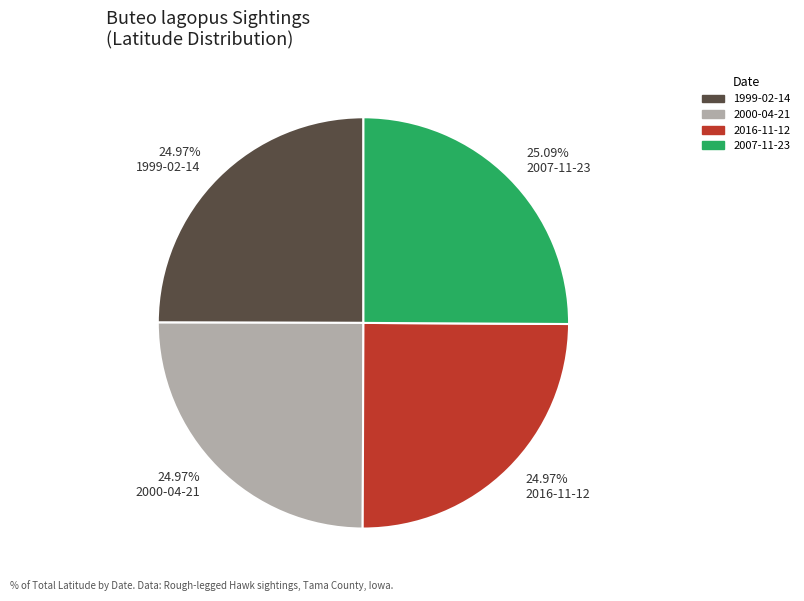

Is there a majority slice in this chart?

No